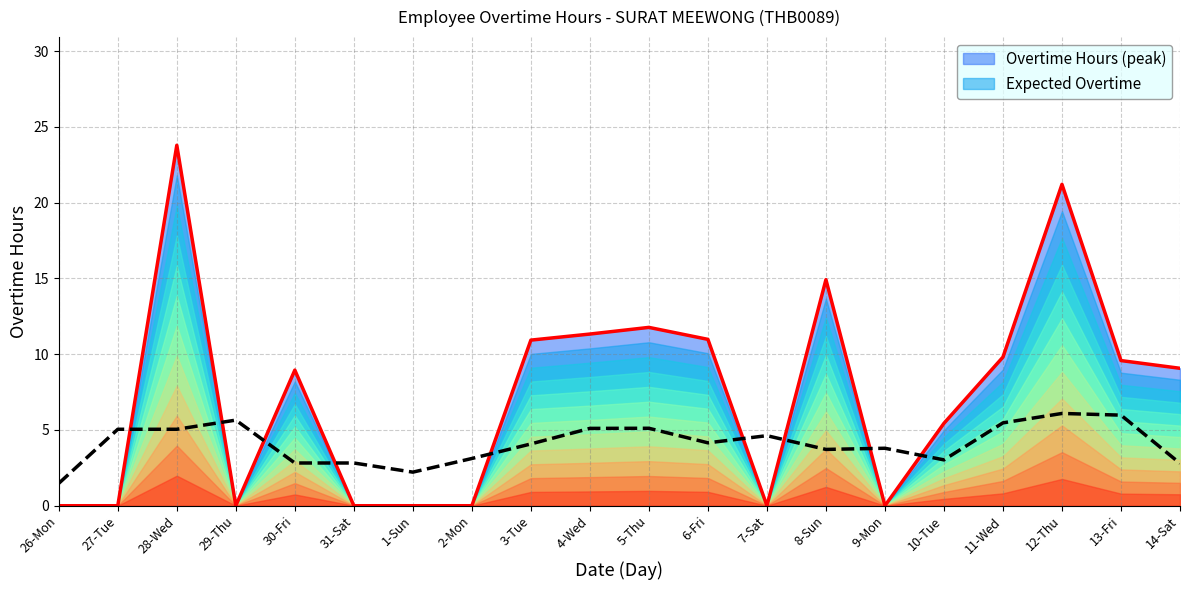

At which label does Expected Overtime reach its minimum?

26-Mon